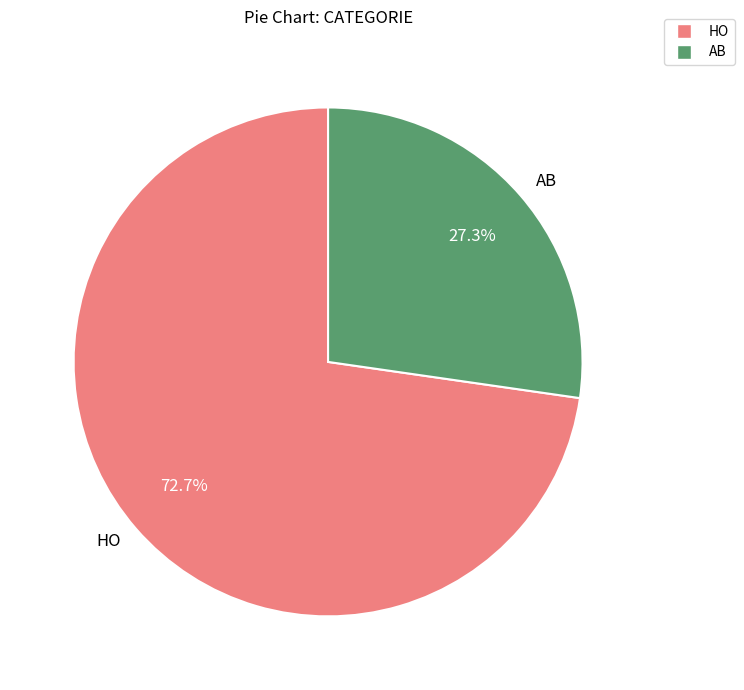

Count the number of slices in the pie.

2